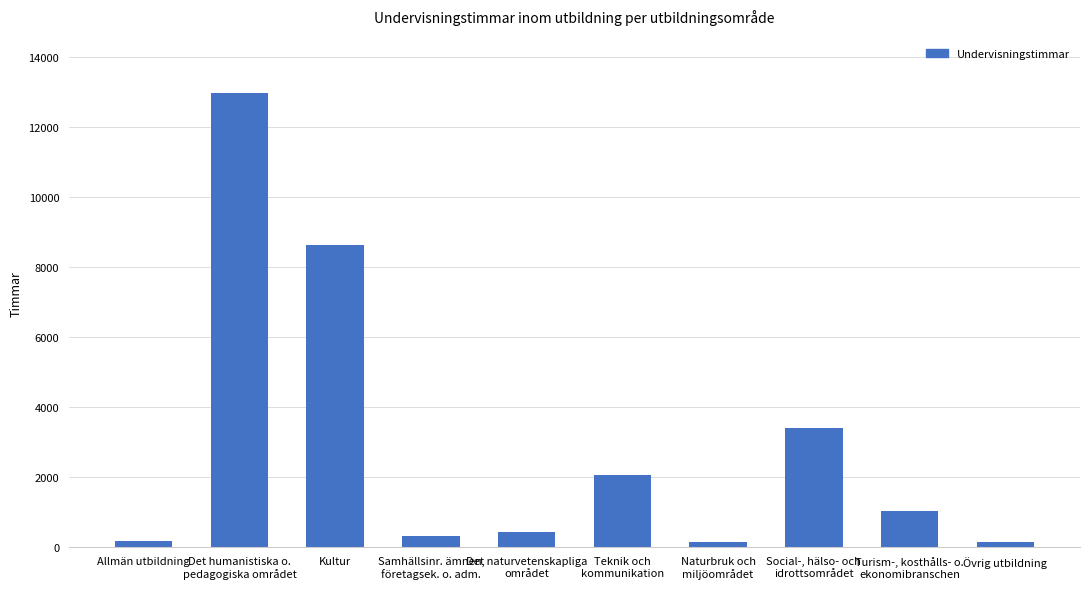

The value at Kultur is 8635. True or false?

True